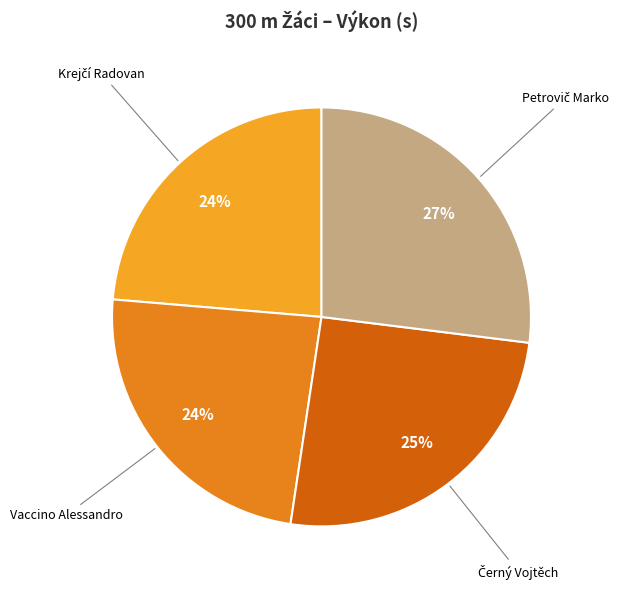

How many segments does this pie chart have?

4